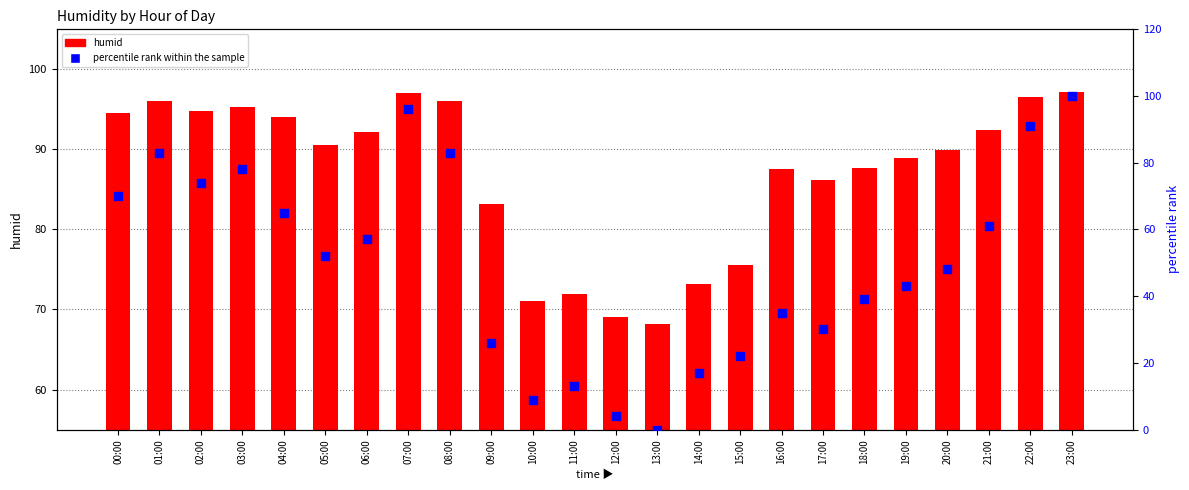

At how many categories does at least one series exceed 2?

24